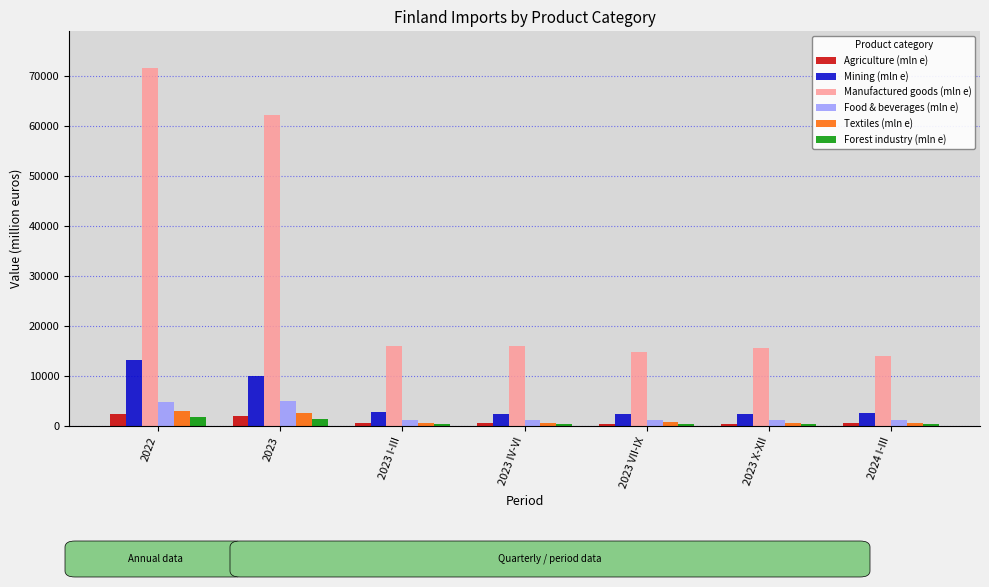

At which category is the sum across all series the highest?

2022